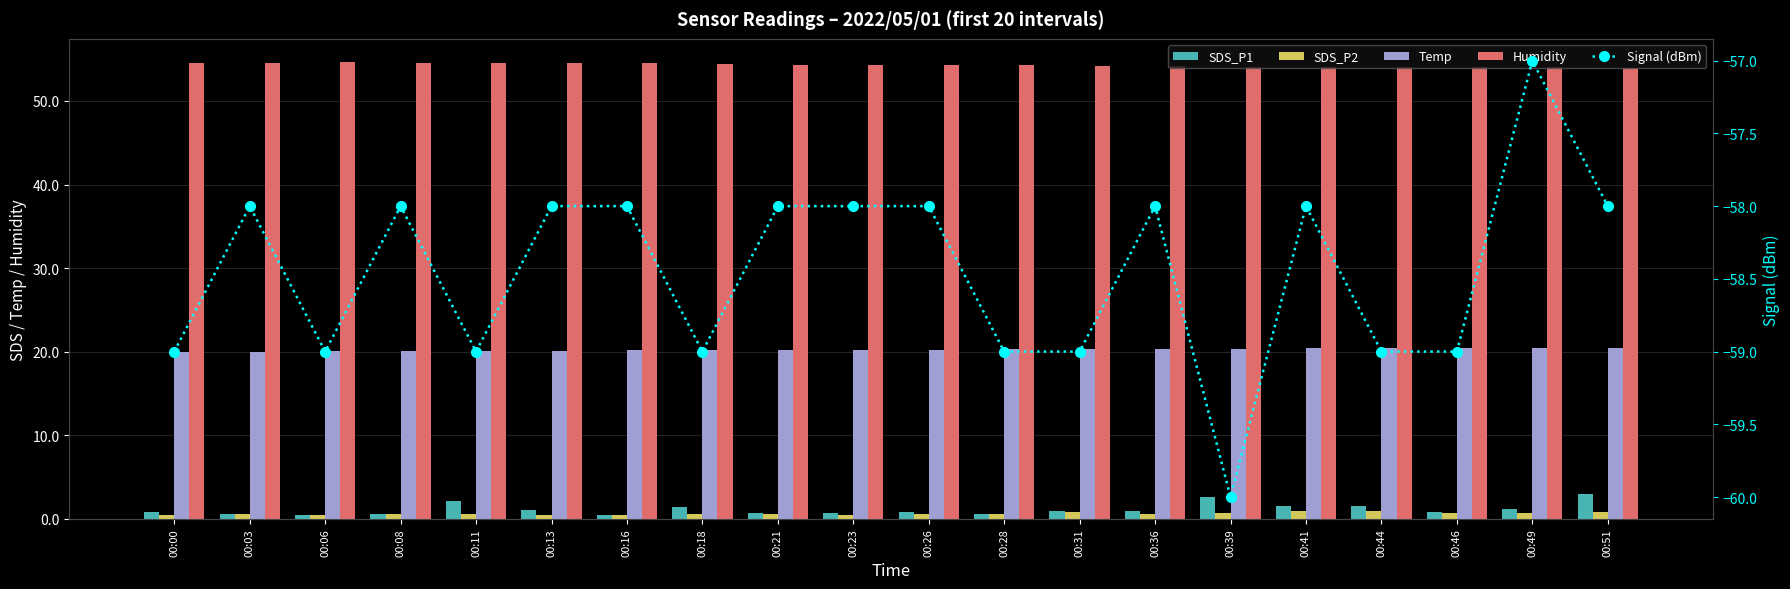

What is the difference between the SDS_P2 values at 00:41 and 00:49?

0.2